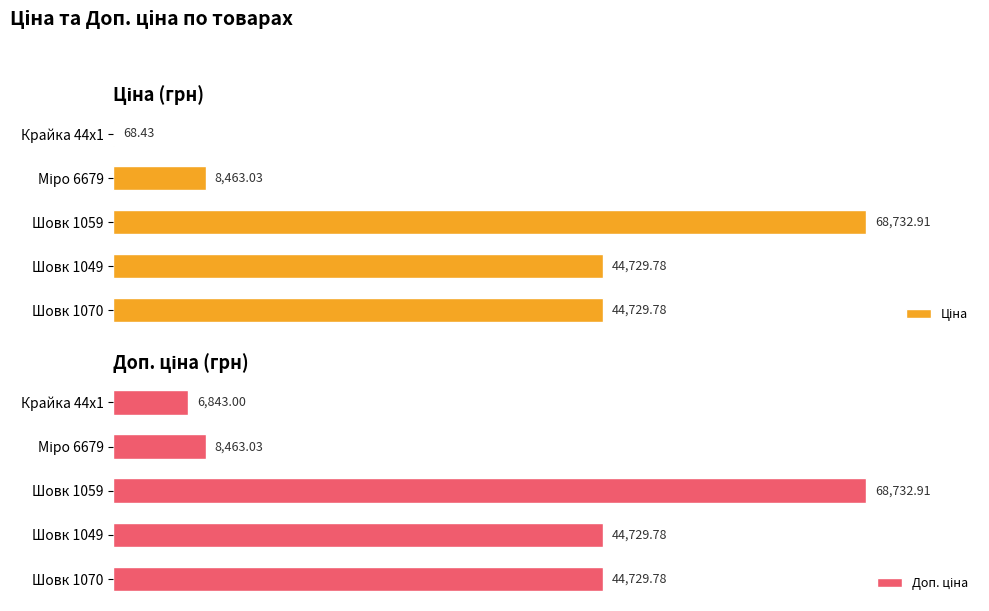

List the series in order of their overall mean, highest first.

Доп. ціна, Ціна